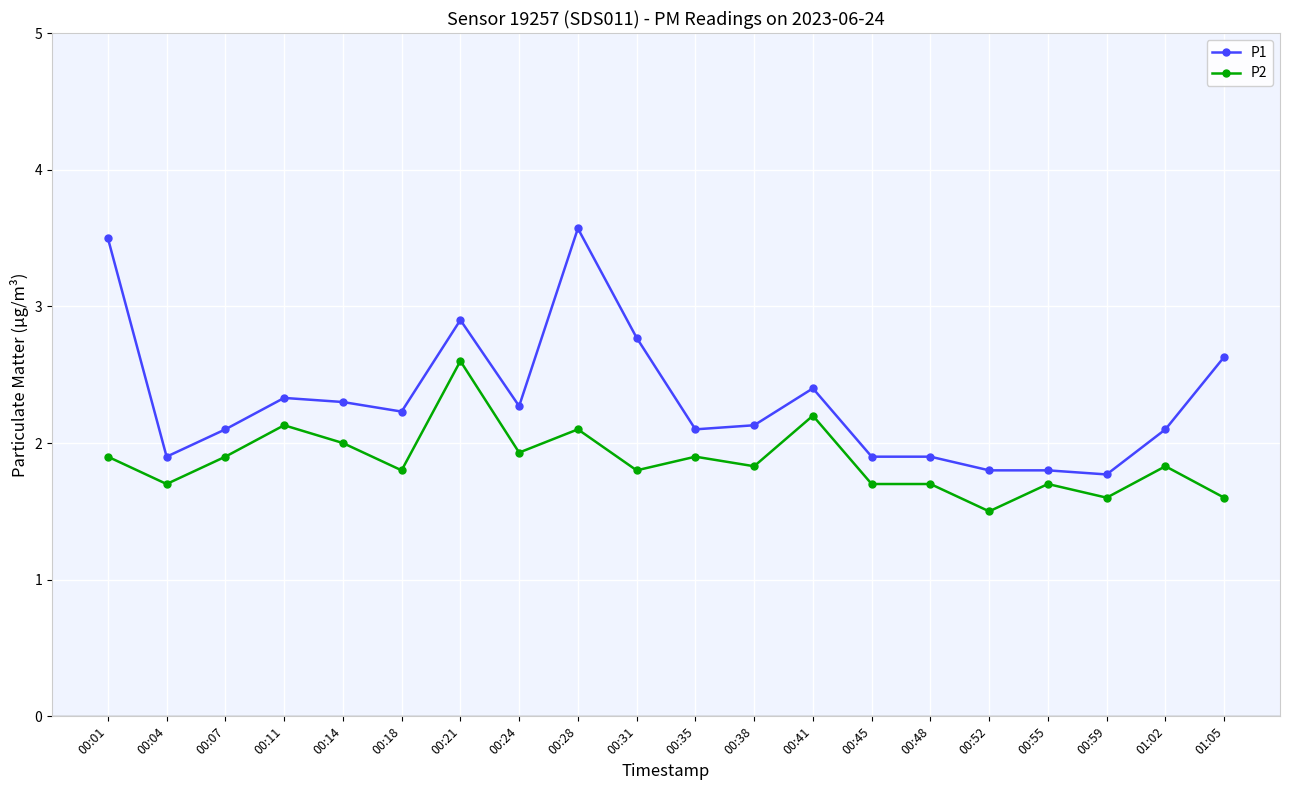

True or false: P2 has more than 1 interior local peaks.

True